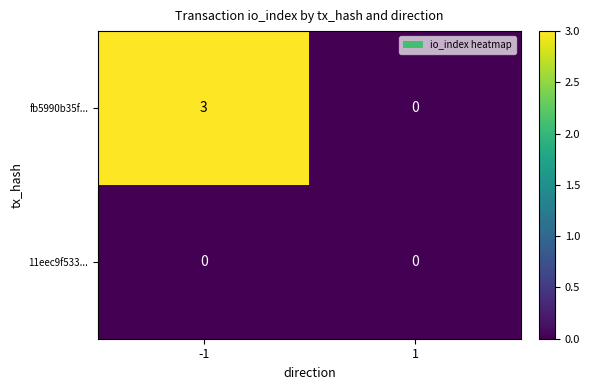

Rank the series by their average value, from lowest to highest.

11eec9f533..., fb5990b35f...